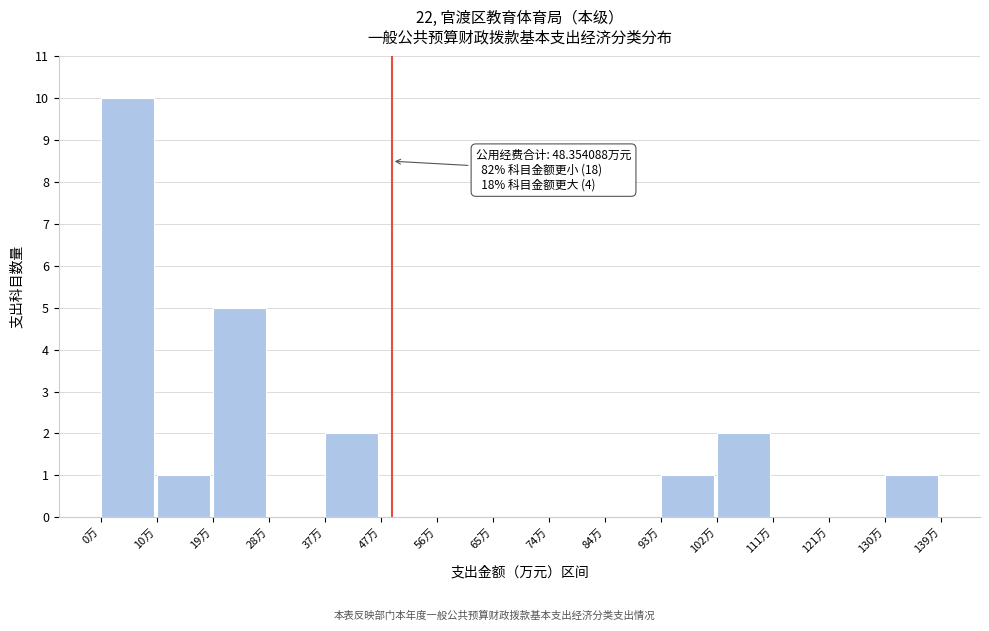

Which range on the x-axis has the tallest bar?

0 to 10